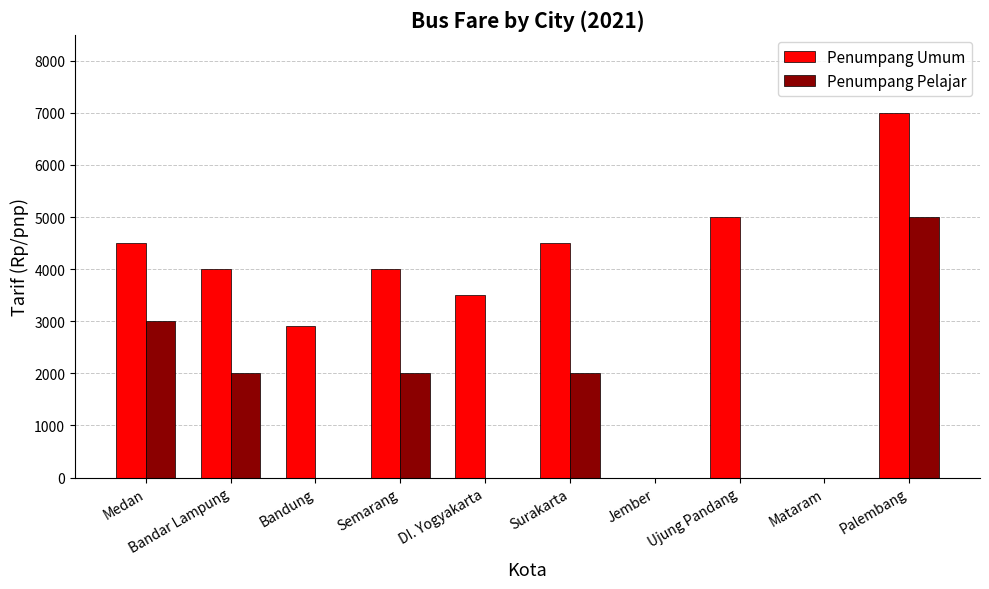

How many distinct data groups are displayed?

2